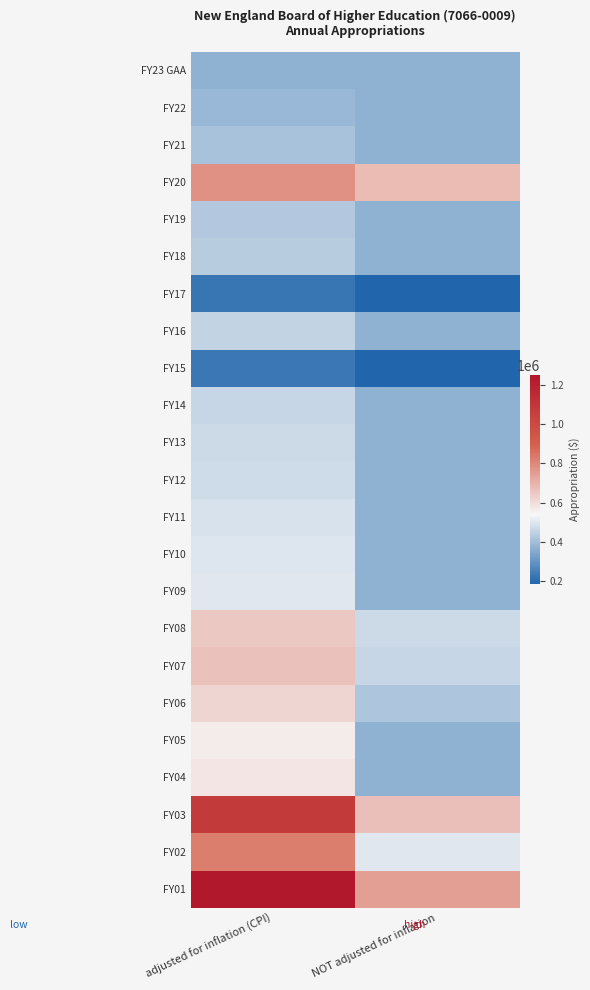

At how many categories does at least one series exceed 374924?

2